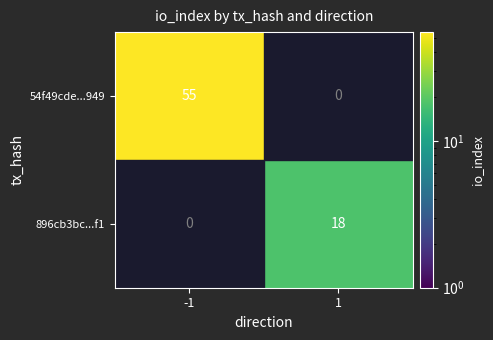

How many data points does each series have?

2